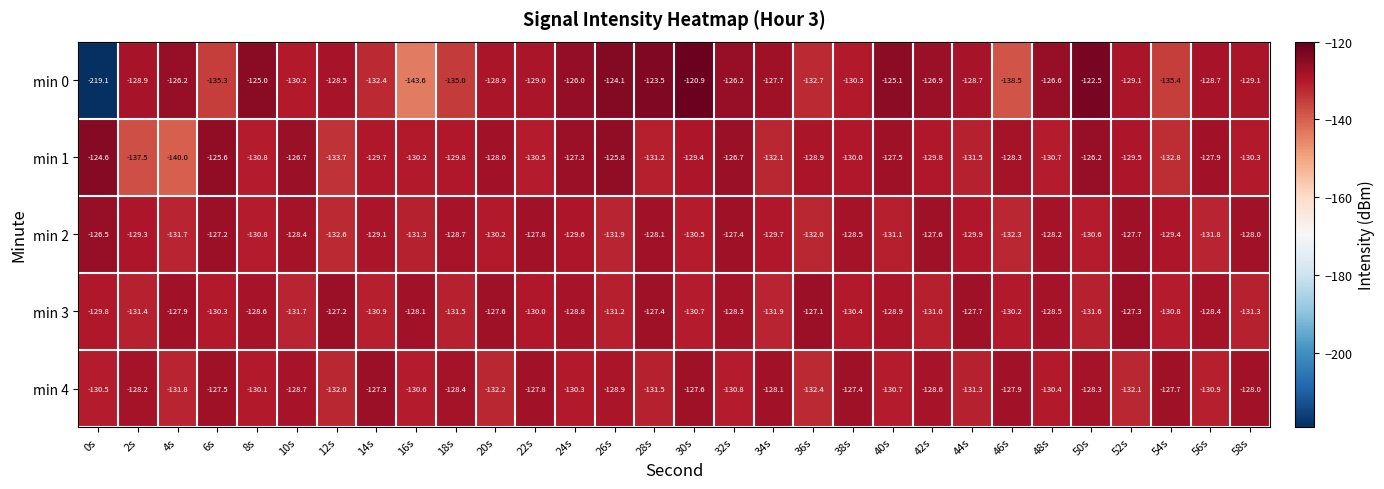

What is the difference between the maximum and second lowest values in the min 1 series?

12.9